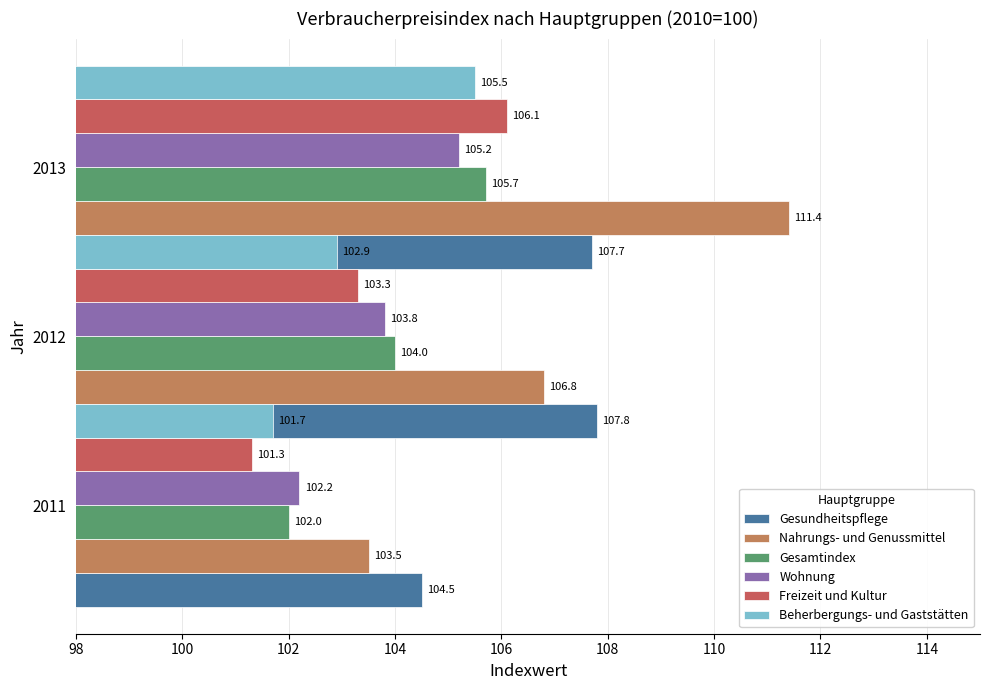

What is the lowest value of the Freizeit und Kultur series?

101.3